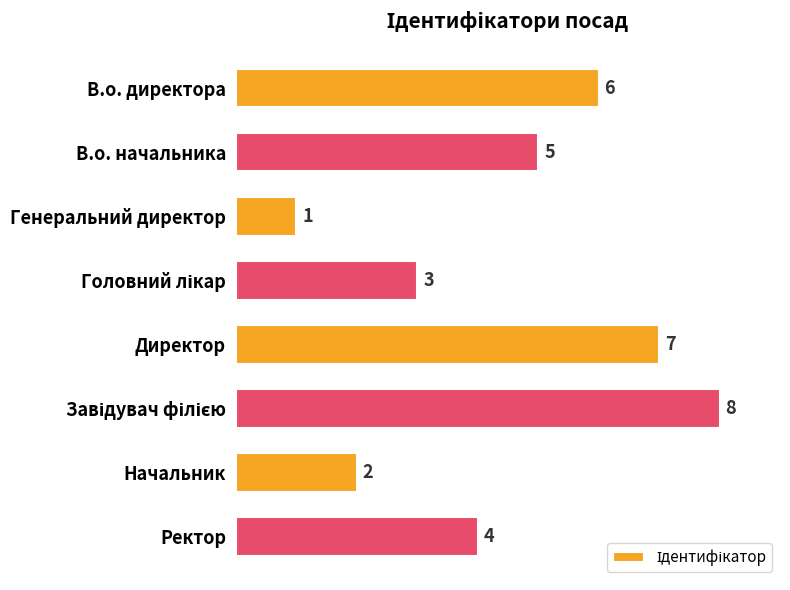

At which label is the value closest to 4?

Ректор